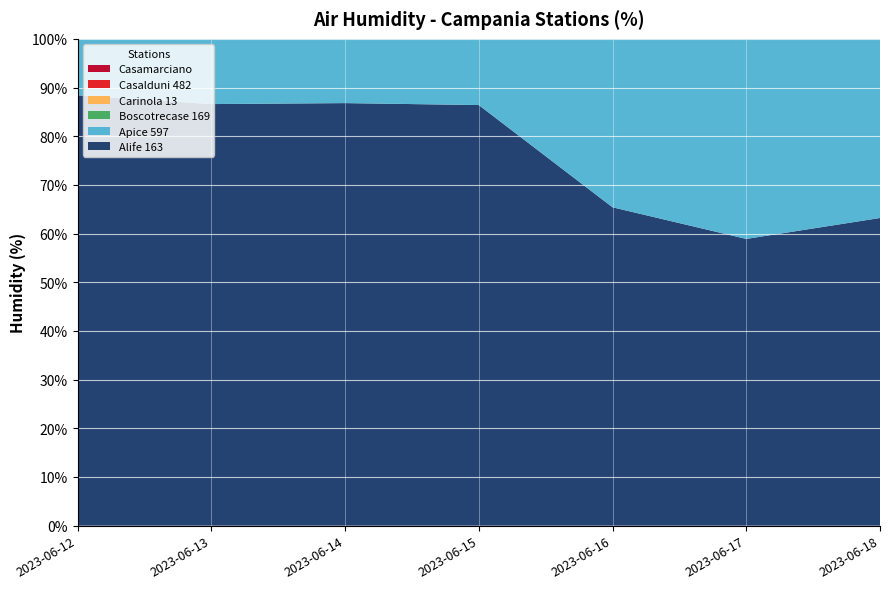

Reading right to left, extract all data points from this chart.

Alife 163: 63.2	58.9	65.4	86.4	86.8	86.6	88.4
Apice 597: 51.2	56.4	66.9	91.9	83.8	81.3	85.6
Boscotrecase 169: 61.1	56.9	67.6	94.7	86.3	80.7	85.3
Carinola 13: 62.3	64.4	72.1	86.1	84.4	79.9	77.1
Casalduni 482: 53.2	50.7	62.4	89.3	85.8	83.8	87.5
Casamarciano: 64.8	66.8	70.6	85.3	81.9	80.4	79.7